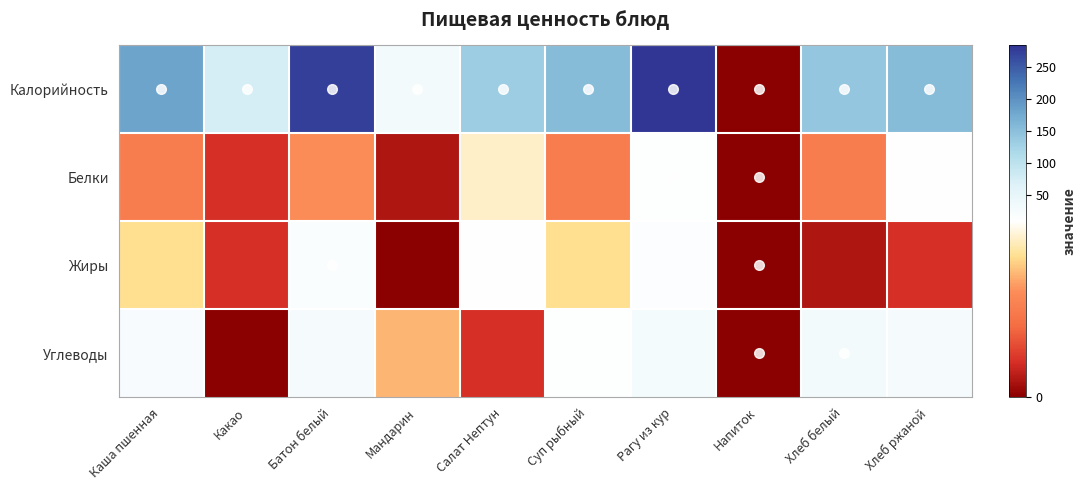

Reading right to left, what are all the values shown in this chart?

Калорийность: Хлеб ржаной=155	Хлеб белый=142	Напиток=0	Рагу из кур=283	Суп рыбный=154	Салат Нептун=132	Мандарин=32	Батон белый=274	Какао=74	Каша пшенная=182
Белки: Хлеб ржаной=11	Хлеб белый=5	Напиток=0	Рагу из кур=14	Суп рыбный=5	Салат Нептун=9	Мандарин=1	Батон белый=6	Какао=2	Каша пшенная=5
Жиры: Хлеб ржаной=2	Хлеб белый=1	Напиток=0	Рагу из кур=15	Суп рыбный=8	Салат Нептун=12	Мандарин=0	Батон белый=18	Какао=2	Каша пшенная=8
Углеводы: Хлеб ржаной=25	Хлеб белый=31	Напиток=0	Рагу из кур=29	Суп рыбный=13	Салат Нептун=2	Мандарин=7	Батон белый=26	Какао=0	Каша пшенная=24